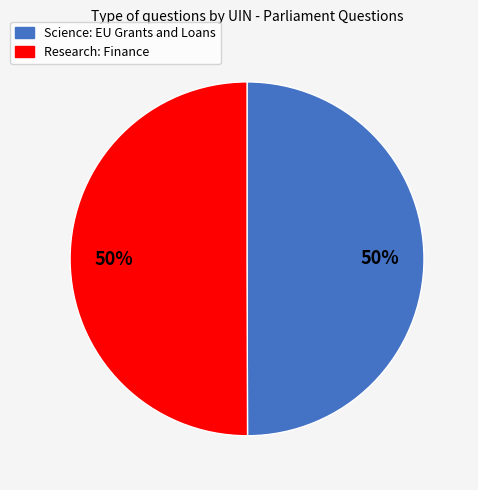

What is the ratio of the value at Science: EU Grants and Loans to the value at Research: Finance?

1.0